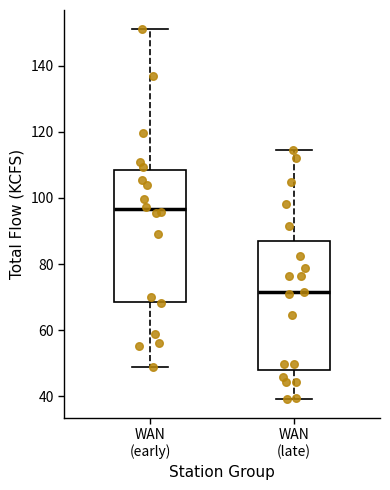

Where does the median line of the box for WAN (late) sit on the y-axis? The values are not printed on the chart, so give them approximately, as read against the axis.

72